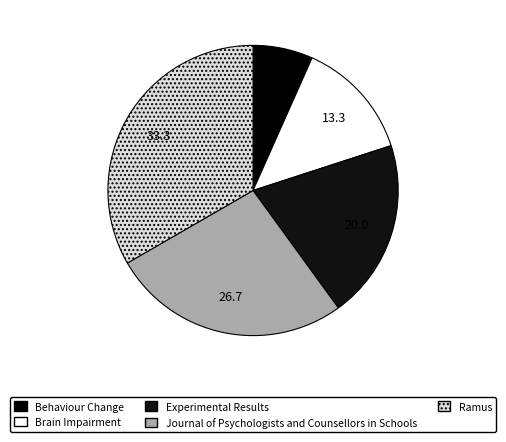

What is the change in value from Experimental Results to Ramus?

+2